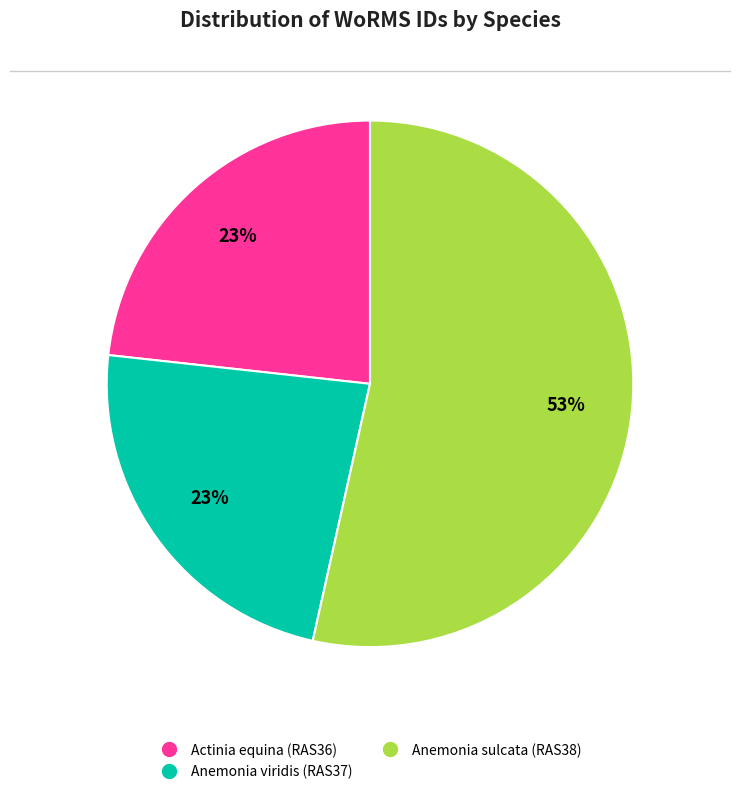

Count the number of slices in the pie.

3